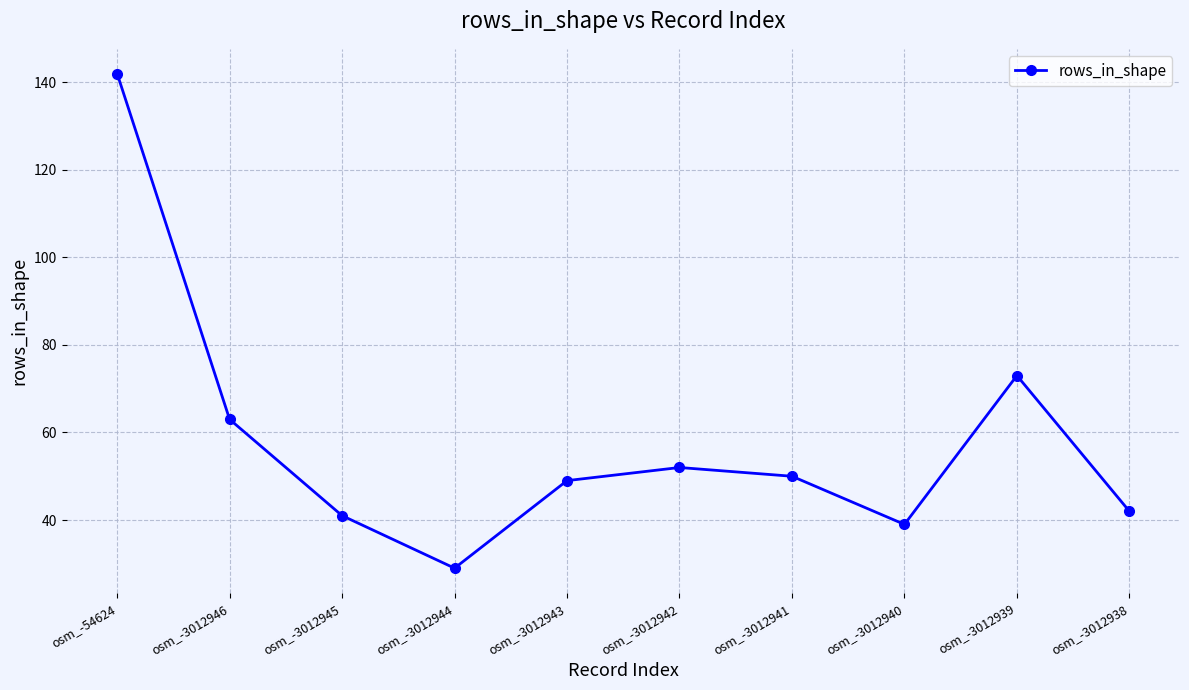

What is the sum of the values at osm_-3012945 and osm_-3012942?

93